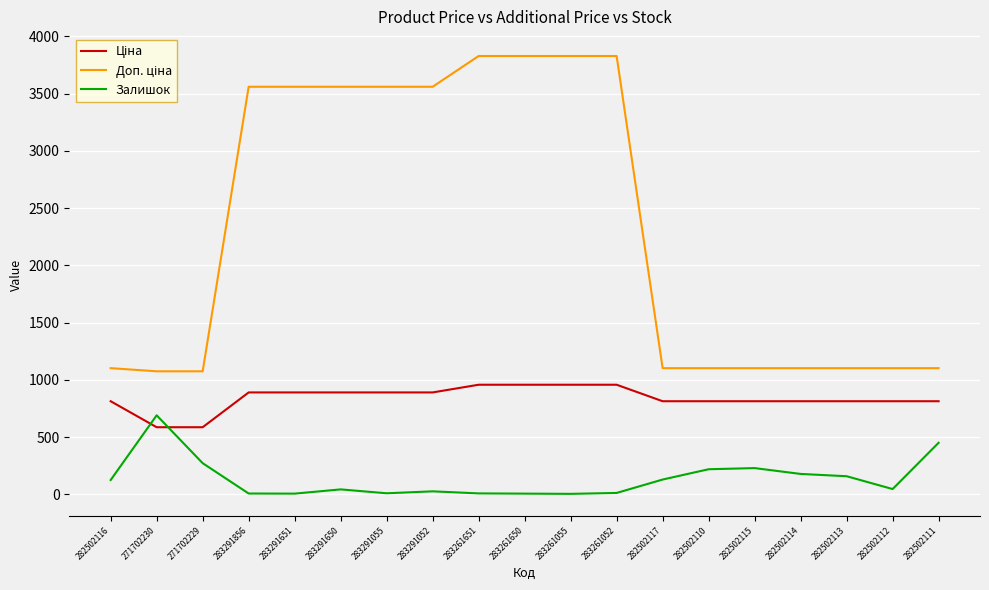

What is the greatest value displayed?

3828.4